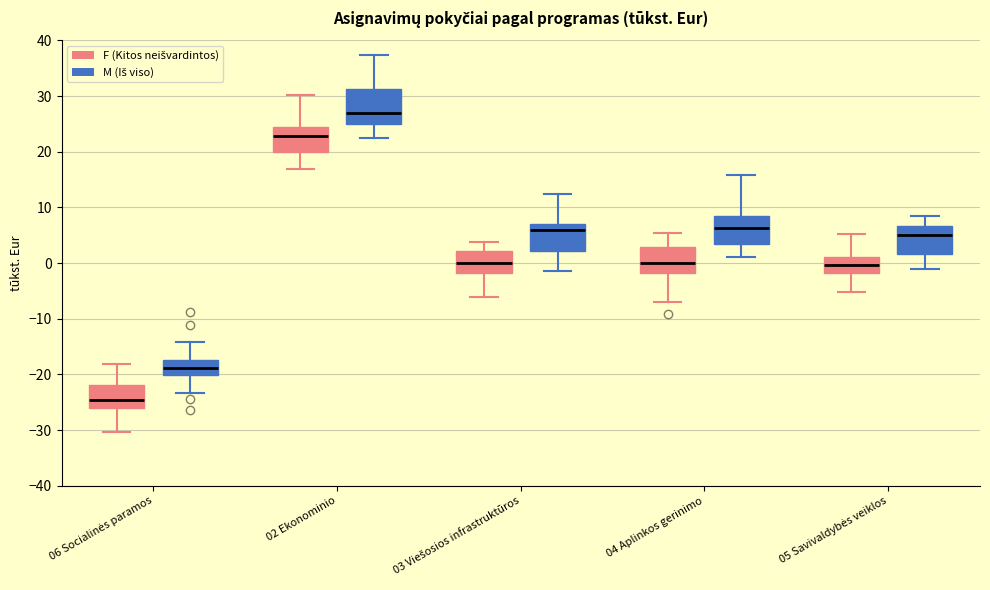

Which box is the tallest, from its lower edge to its upper edge?

02 Ekonominio (M (Iš viso))